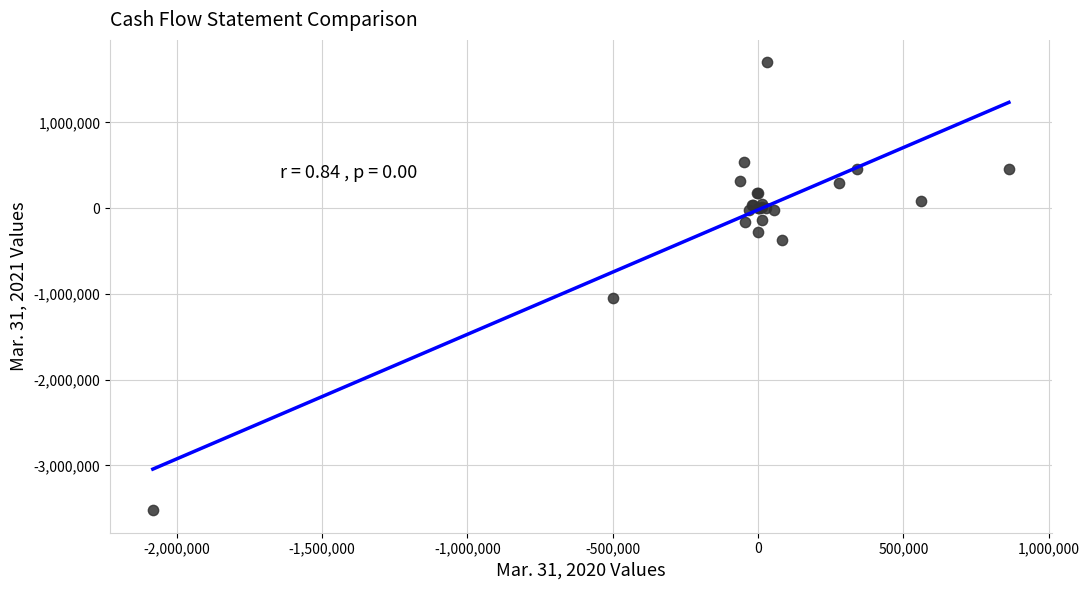

What Y value in the scatter plot is closest to -910340?

-1047329